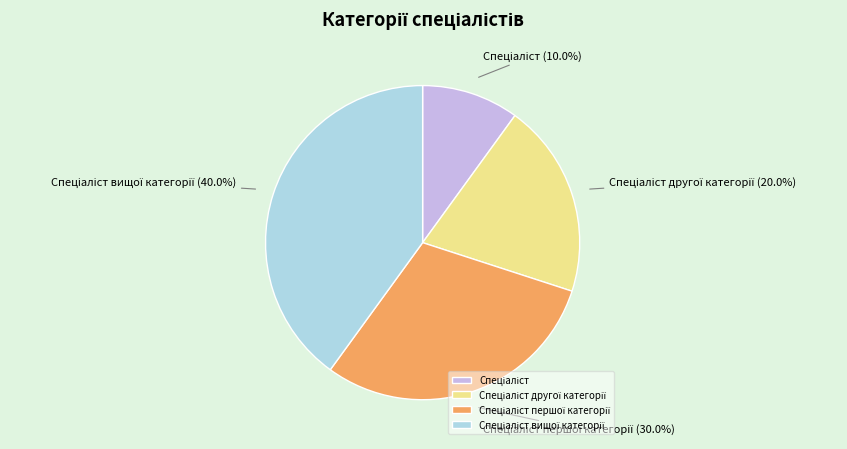

Is there any slice that represents more than half of the pie?

No